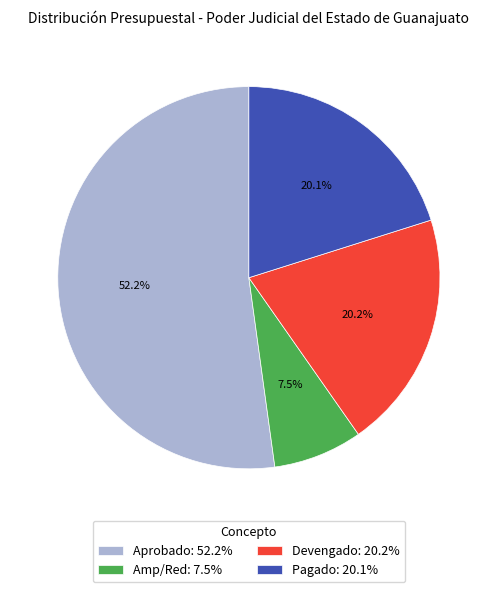

Count the number of slices in the pie.

4